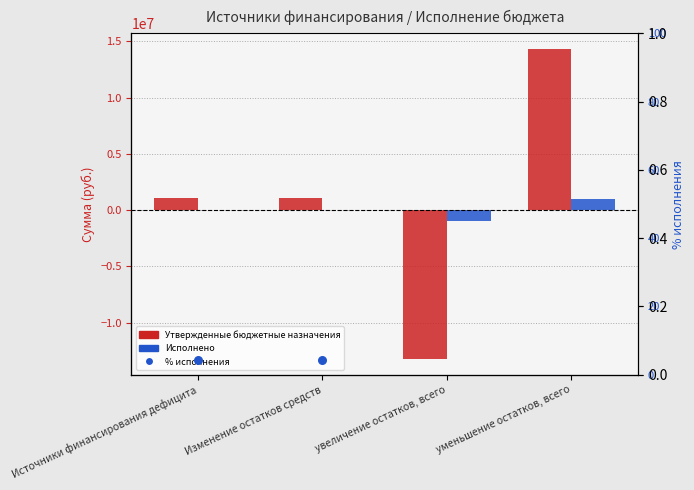

Which series has the largest total across all categories?

Утвержденные бюджетные назначения